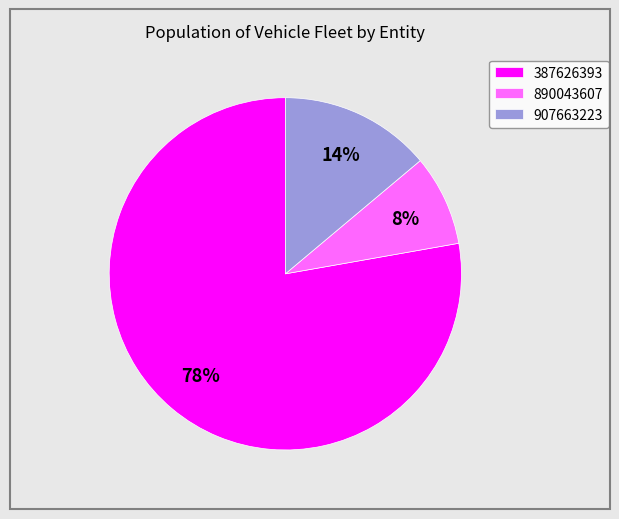

To the nearest percent, what is the average slice percentage?

33%